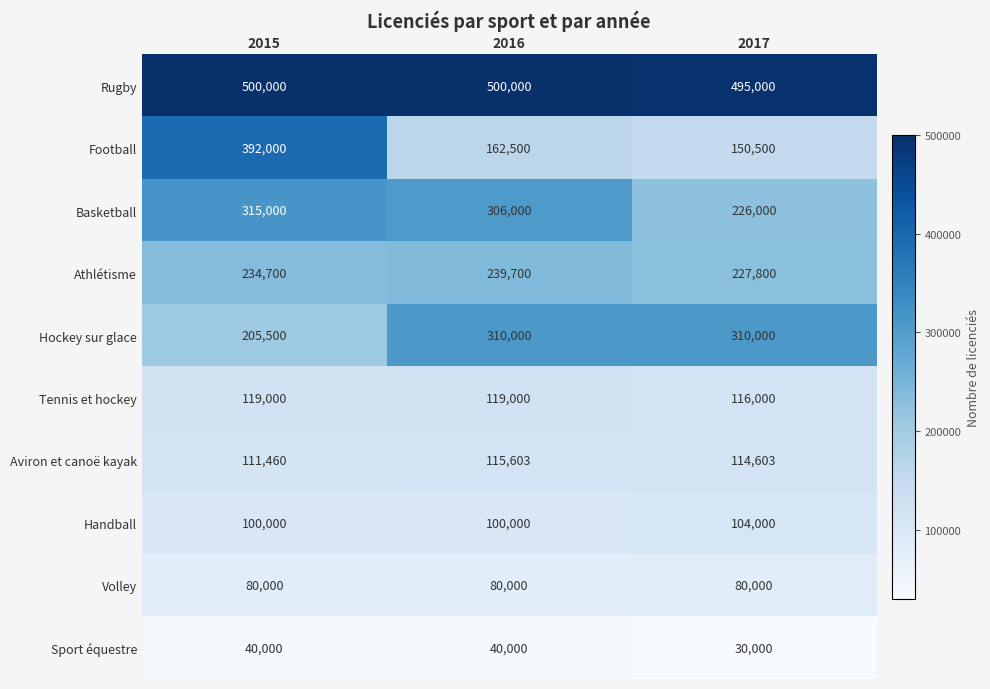

What is the difference between the maximum and minimum values in the Tennis et hockey series?

3000